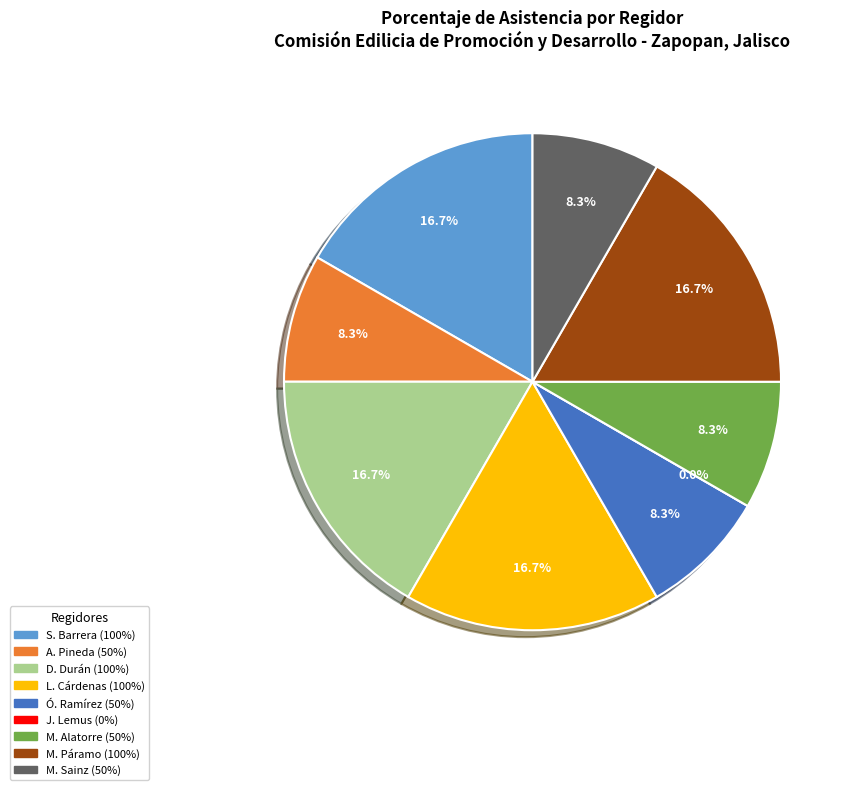

To the nearest percent, what is the difference between the largest and smallest slice percentages?

17%